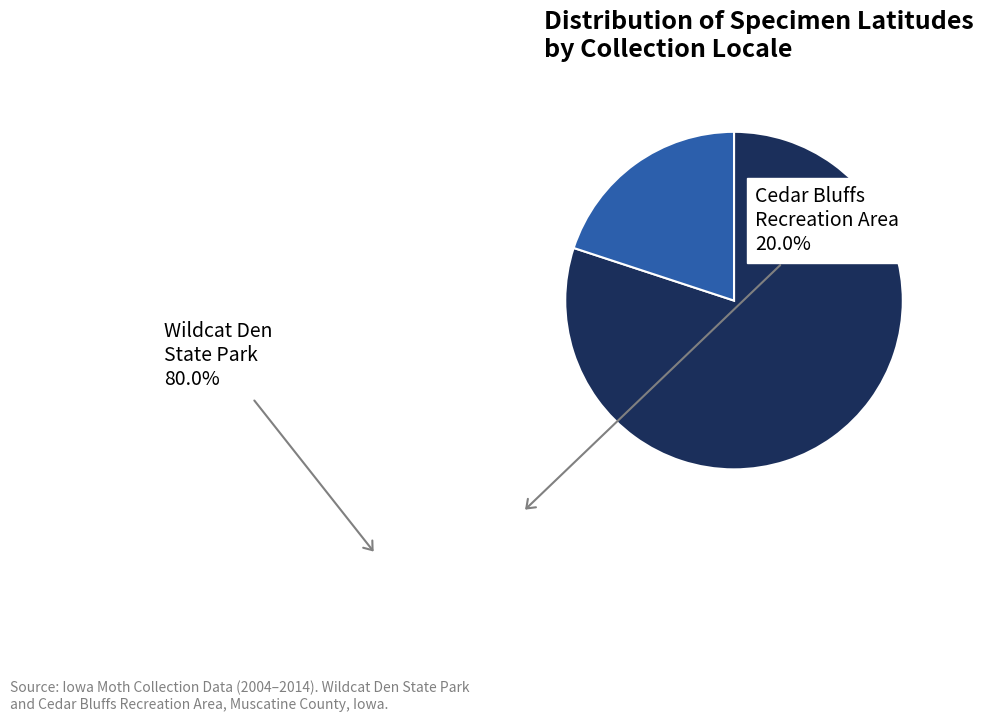

Which category has the smallest portion of the pie?

Cedar Bluffs Recreation Area